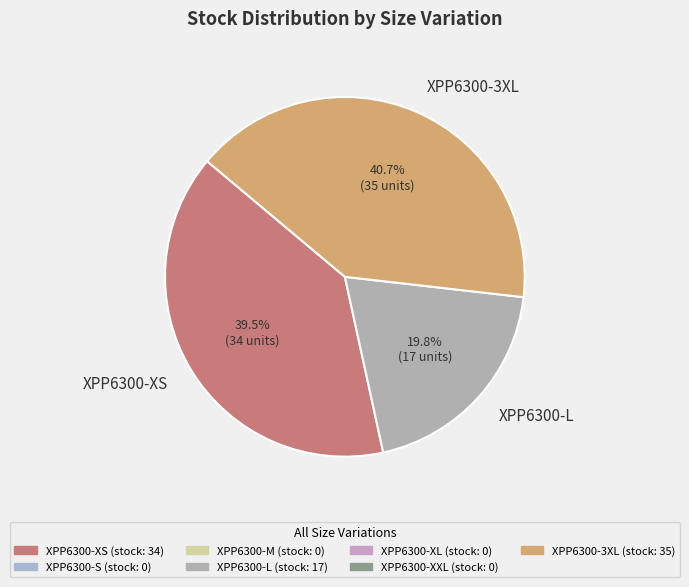

Is it true that XPP6300-3XL is 32% of the pie?

False